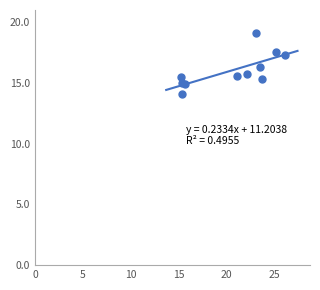

What is the range of X values (max minus min)?

10.9